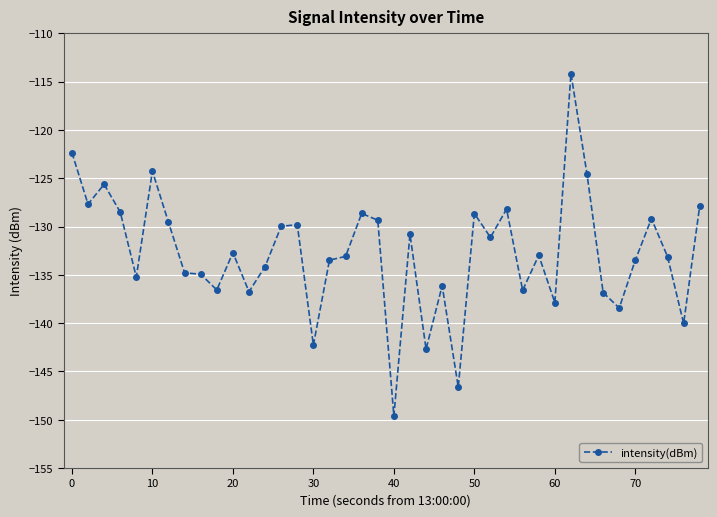

What is the difference between the maximum and second lowest values?

32.5